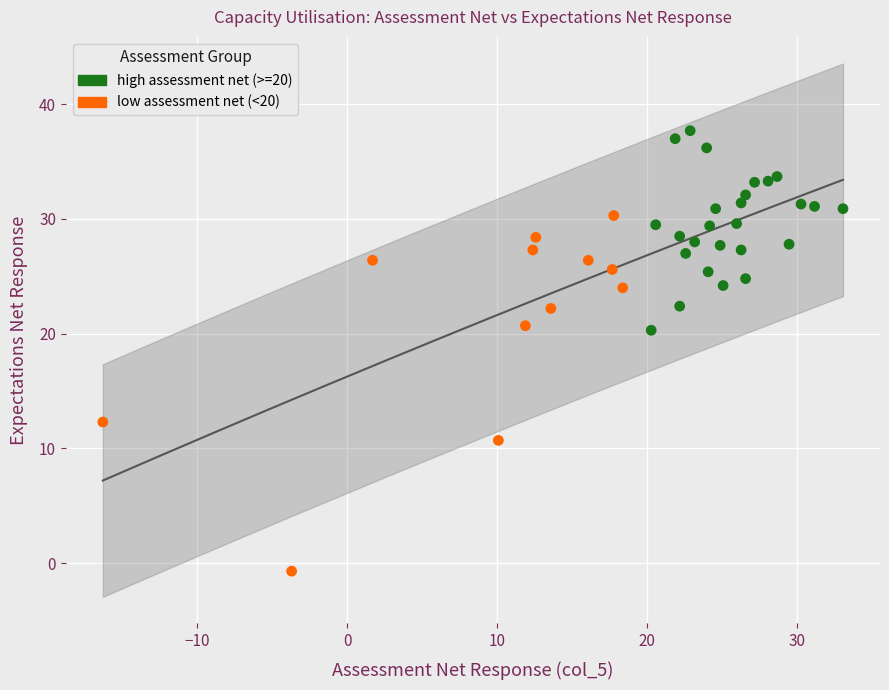

Which series contains the lowest Y value?

low assessment net (<20)